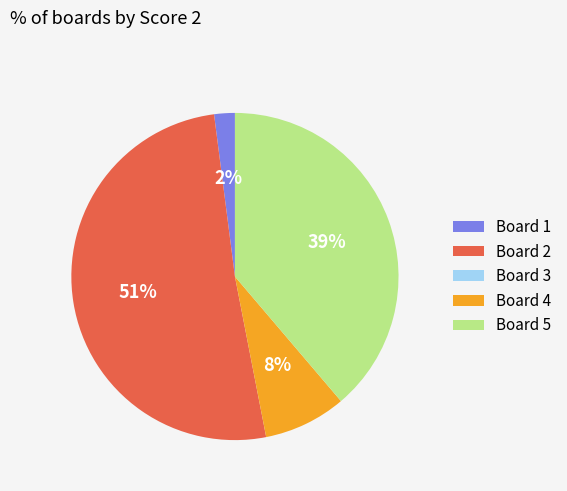

Does Board 5 represent more than half of the total?

No